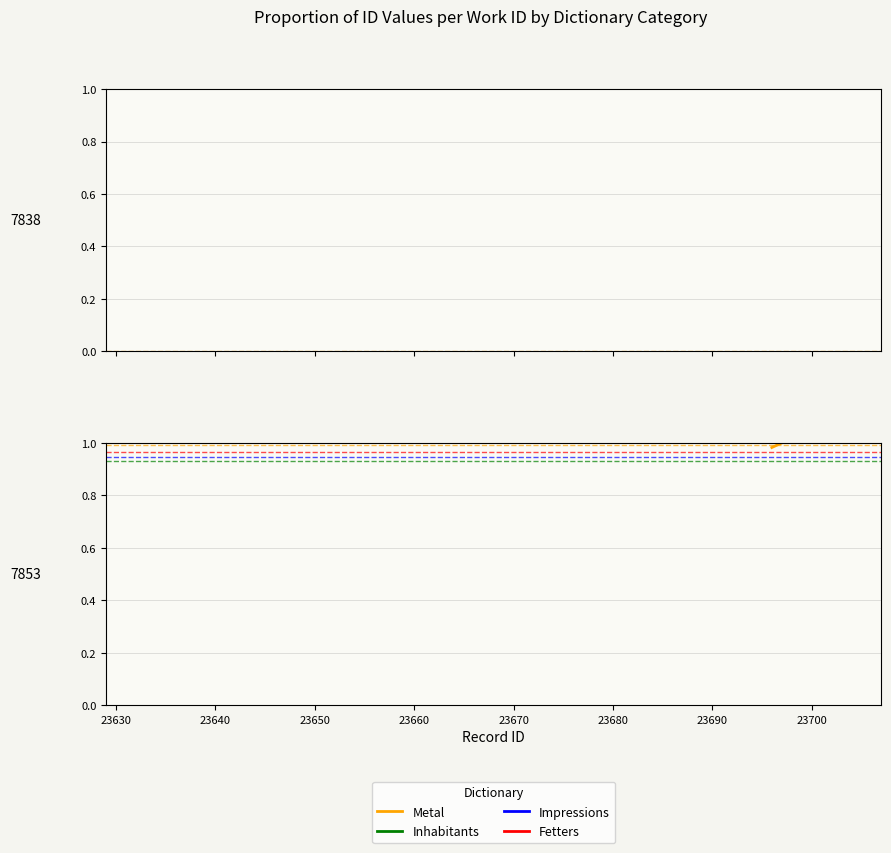

What is the sum of all values?

2.0